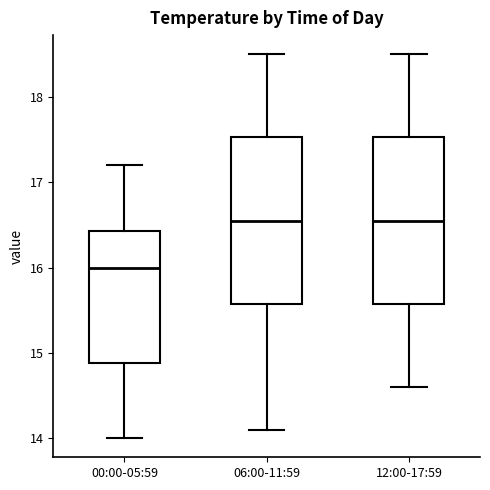

Where does the upper whisker of the box for 12:00-17:59 end on the y-axis? The values are not printed on the chart, so give them approximately, as read against the axis.

18.5